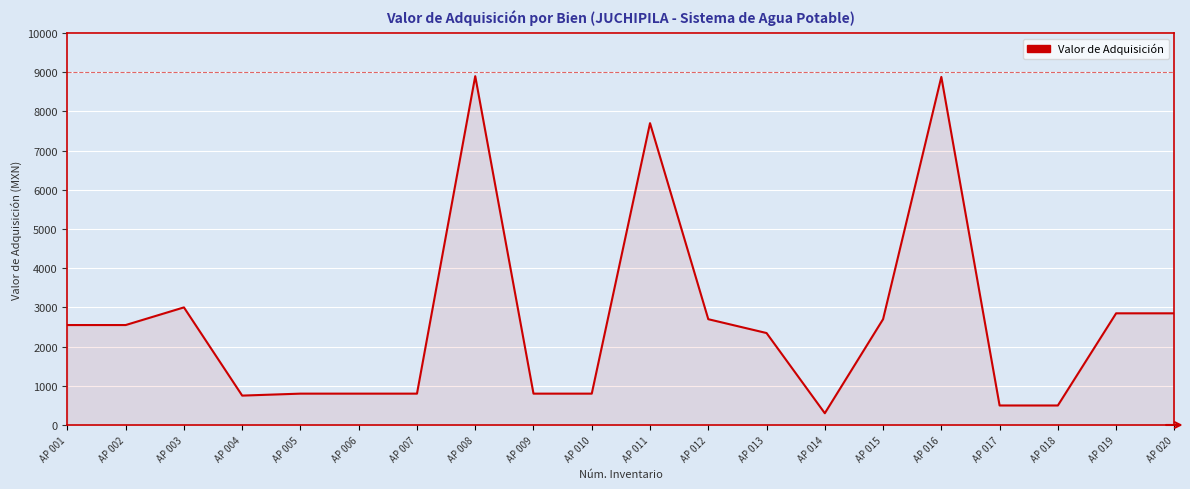

What is the greatest value displayed?

8899